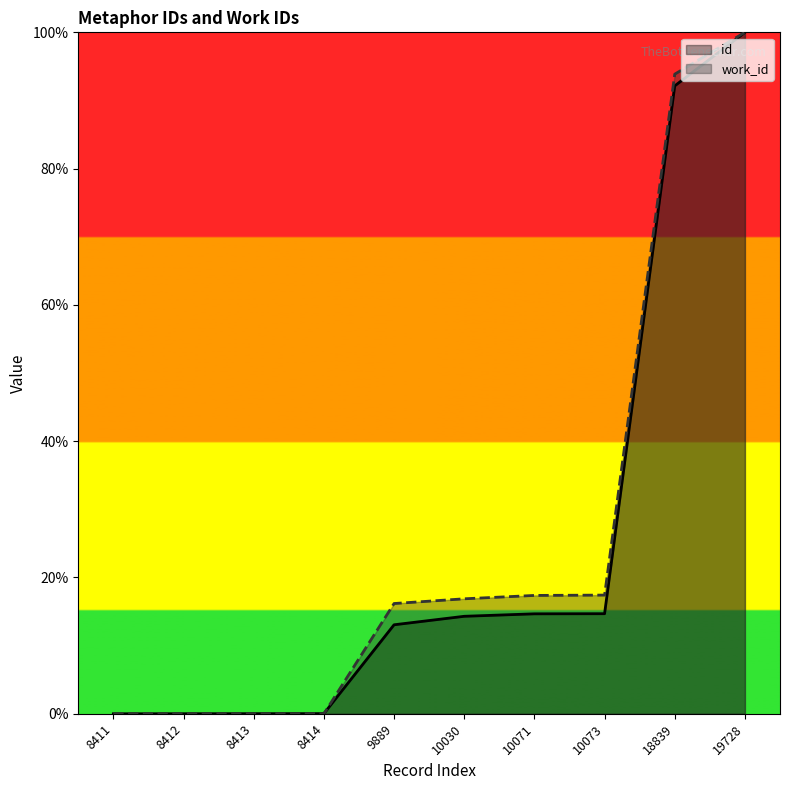

How many lines are shown in the chart?

2